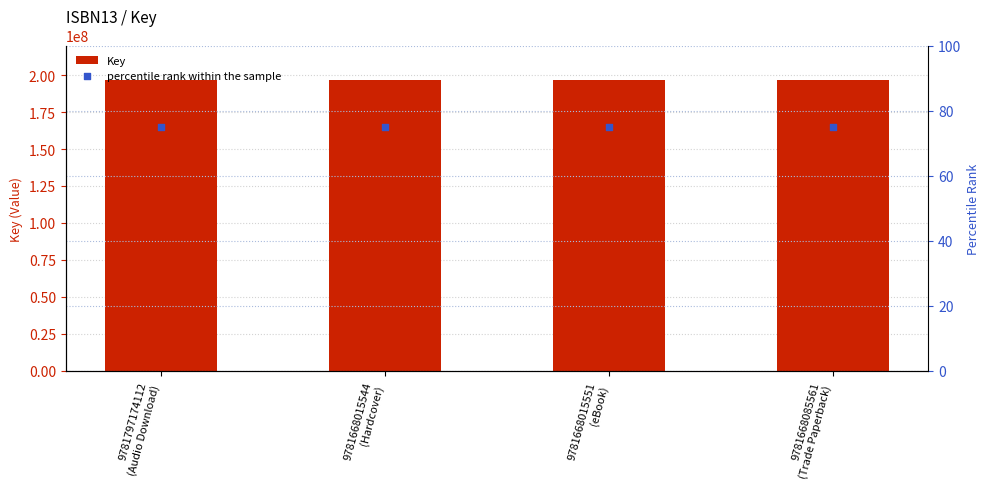

Which series has the largest Y range (max minus min)?

Key